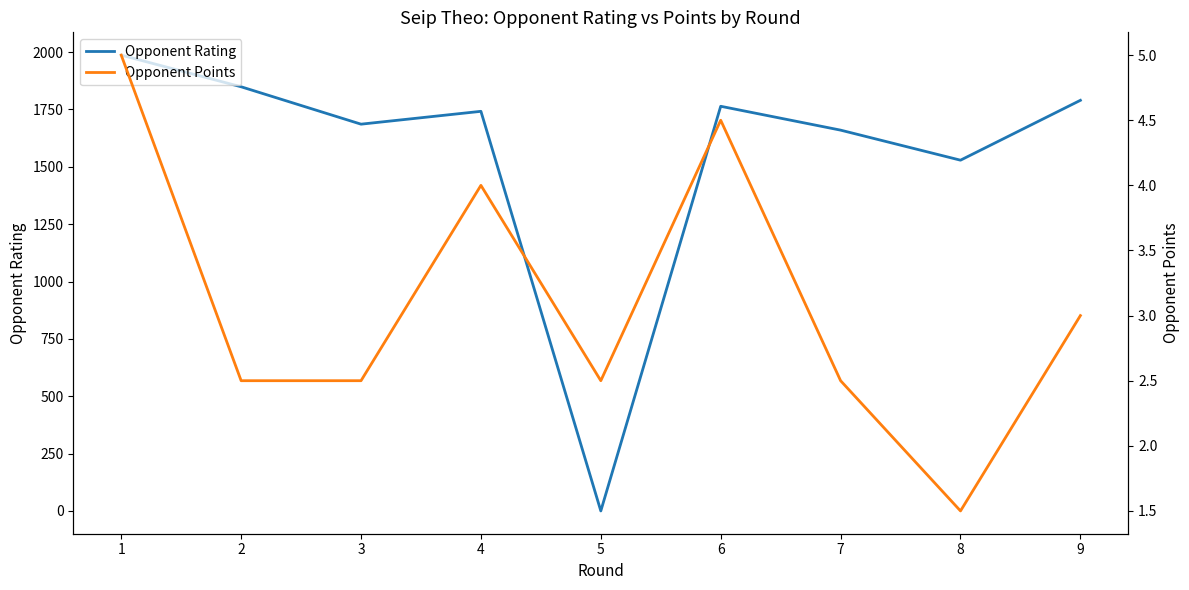

At which category does Opponent Rating reach its first local peak?

4